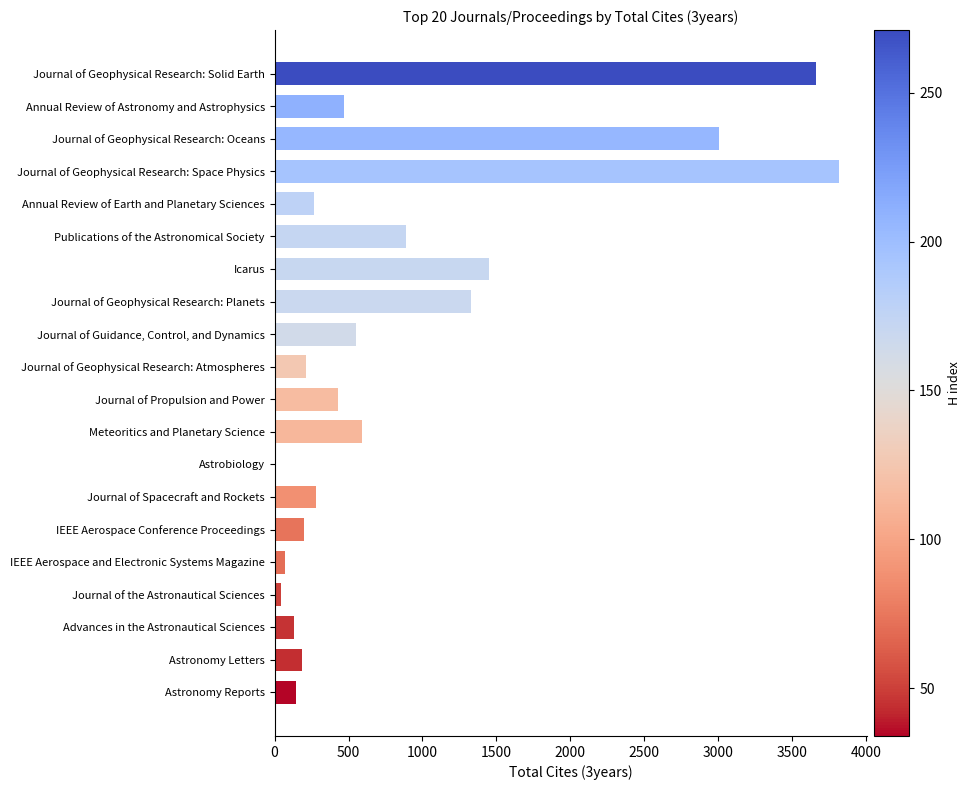

What is the maximum value shown in the chart?

3817